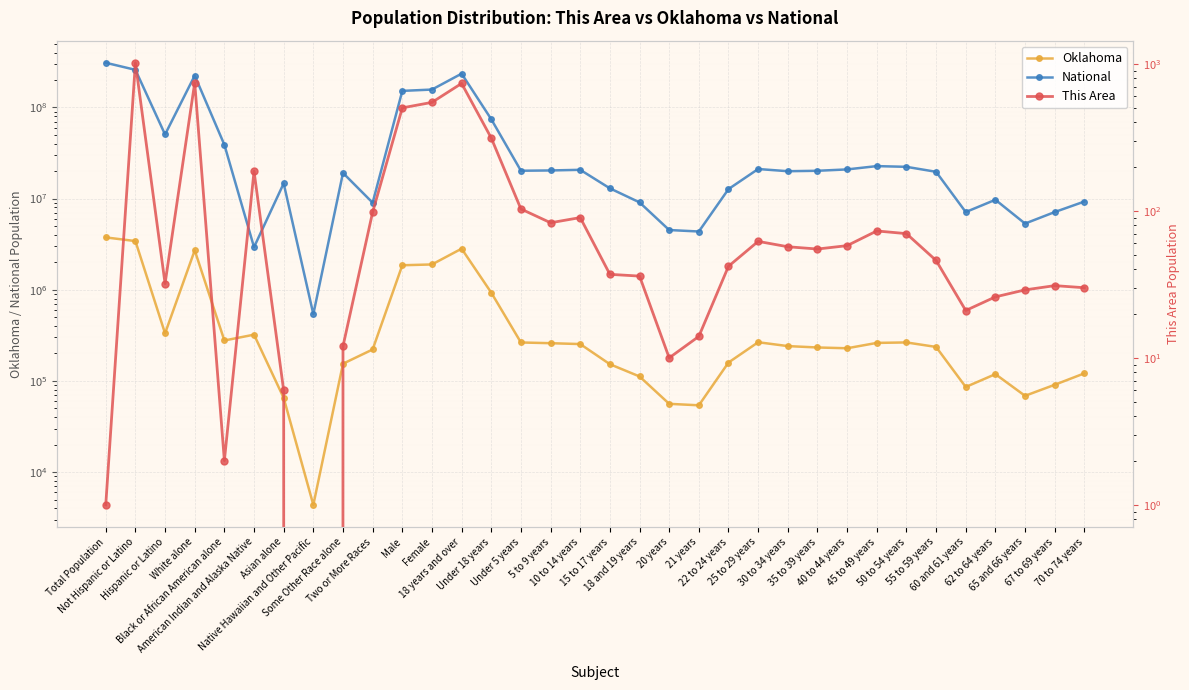

What is the maximum value for Oklahoma?

3751351